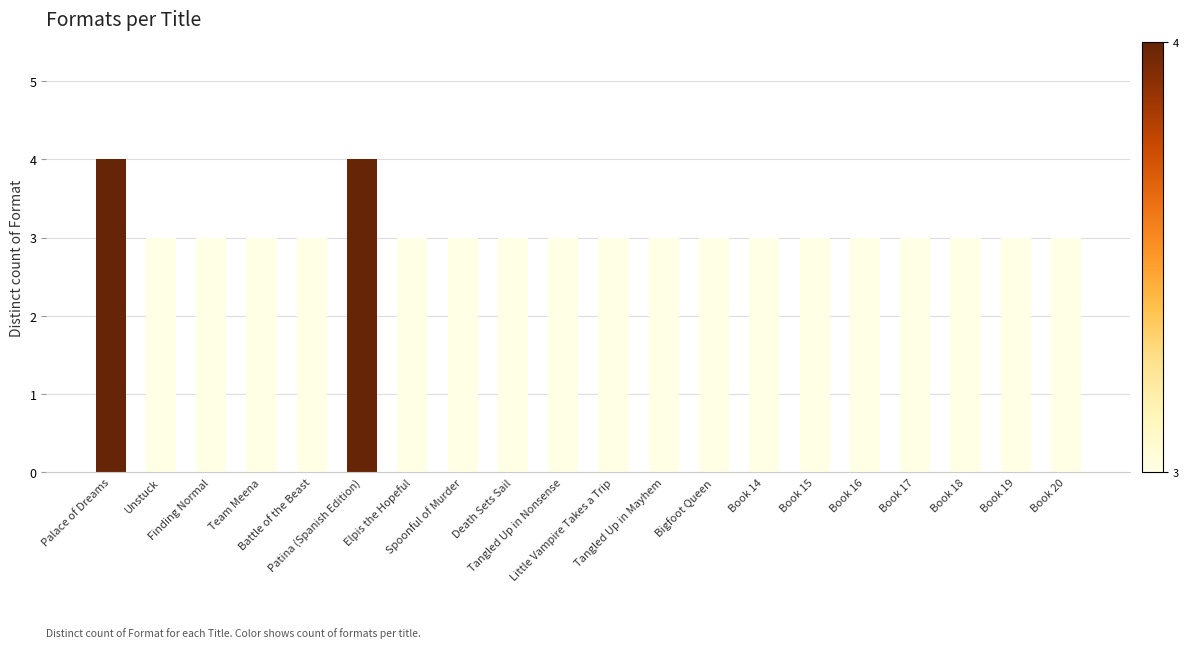

What is the average value?

3